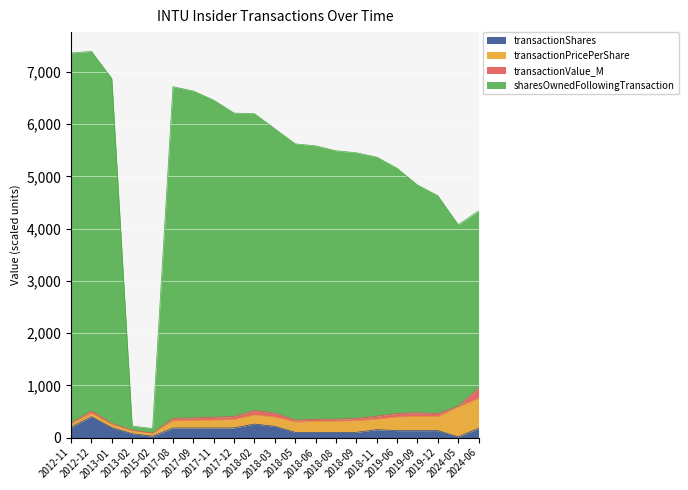

What is the maximum value for transactionShares?

400.0